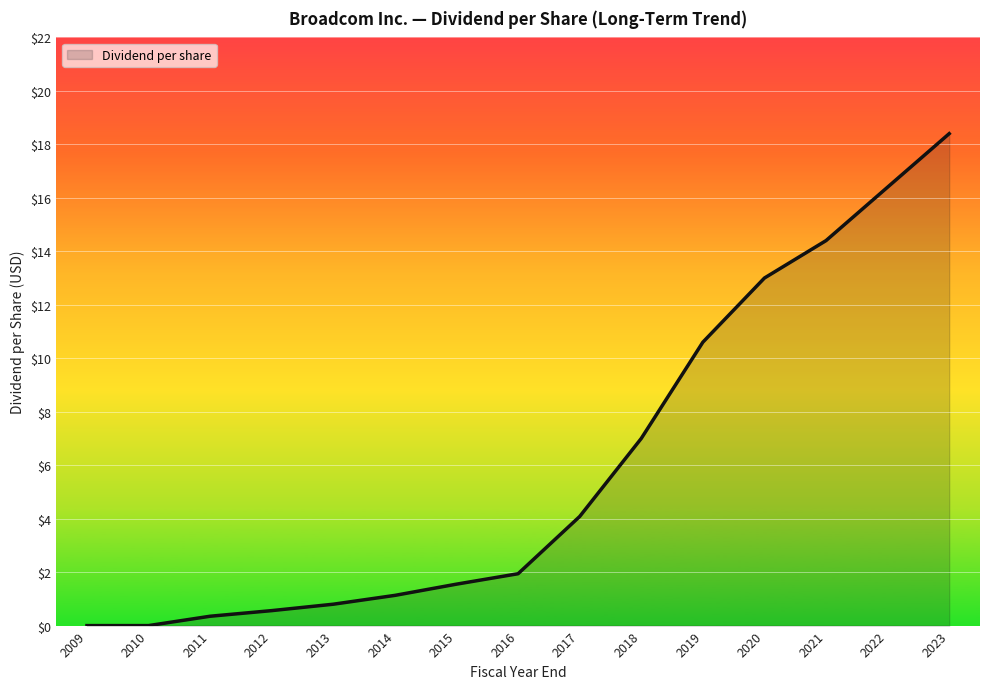

What is the average value?

6.0